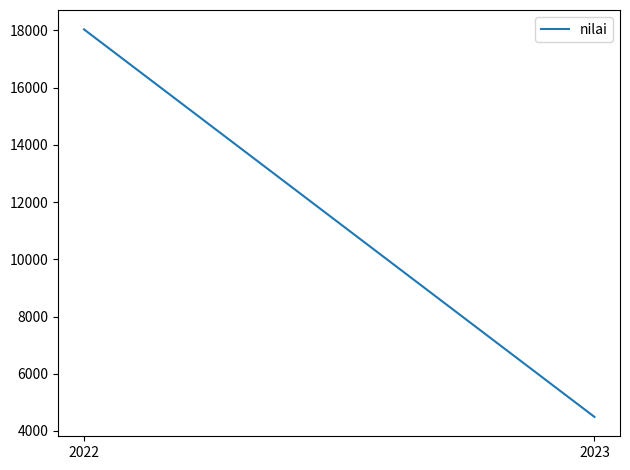

What is the change in value from 2022 to 2023?

-13545.1